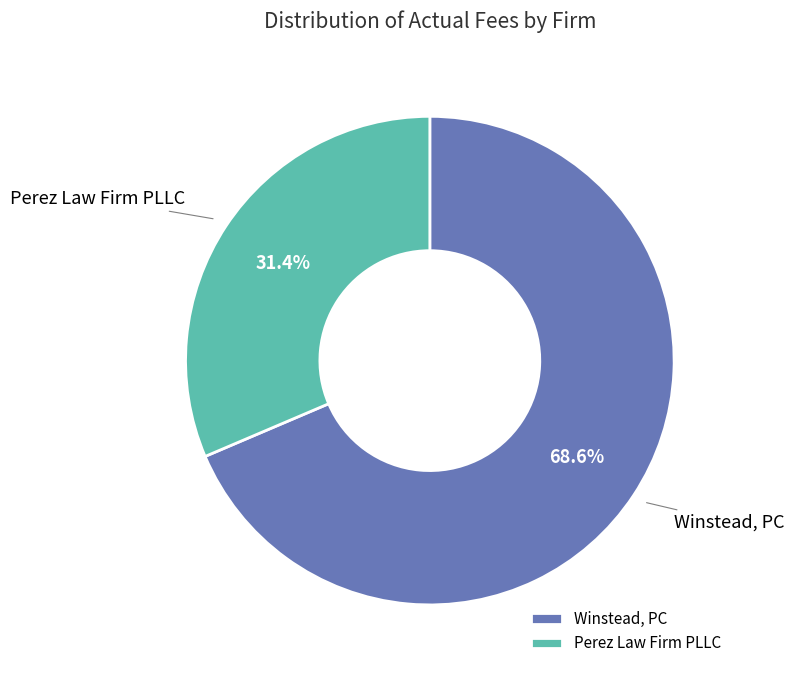

Which has a higher value, Winstead, PC or Perez Law Firm PLLC?

Winstead, PC